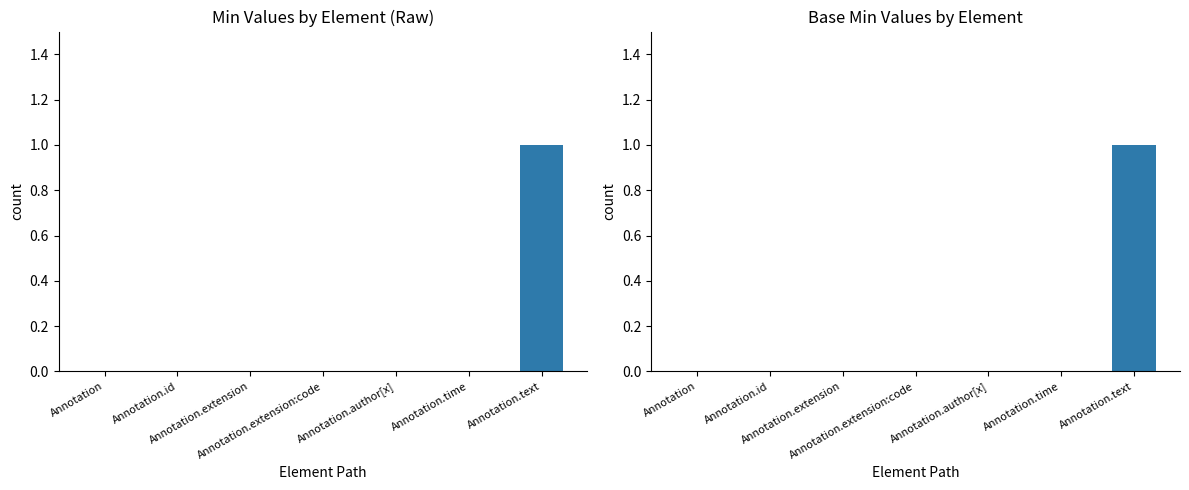

What position from the right is Annotation.time?

2